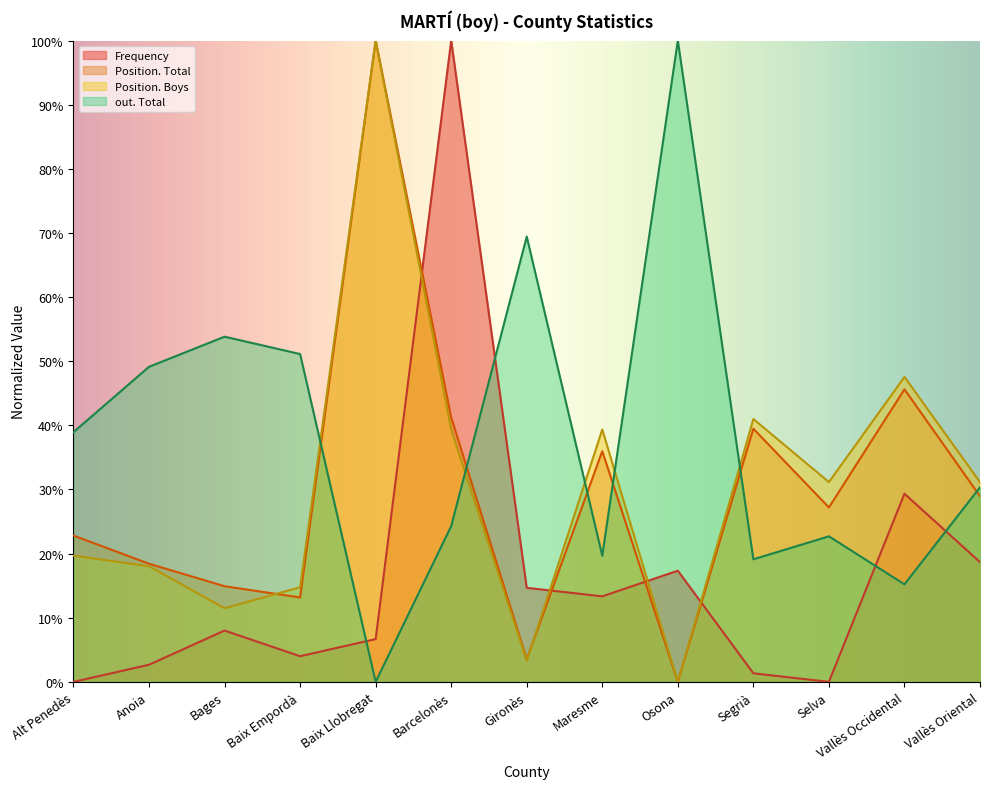

Where is the first local maximum for Position. Boys?

Baix Llobregat